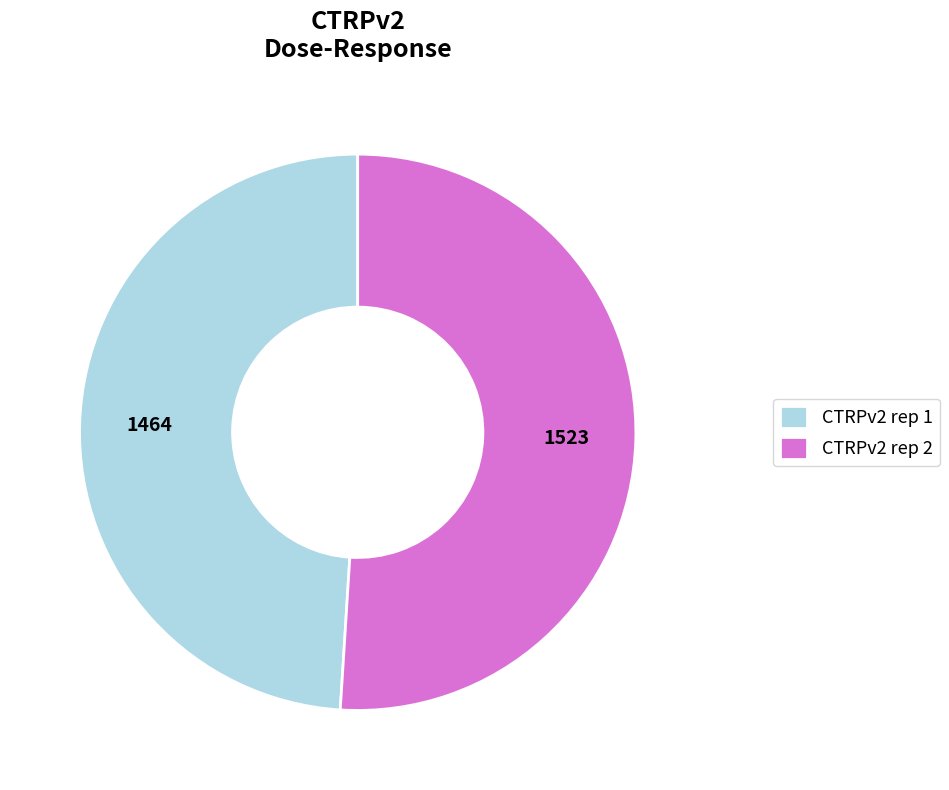

Rank the categories by value from lowest to highest.

CTRPv2 rep 1, CTRPv2 rep 2